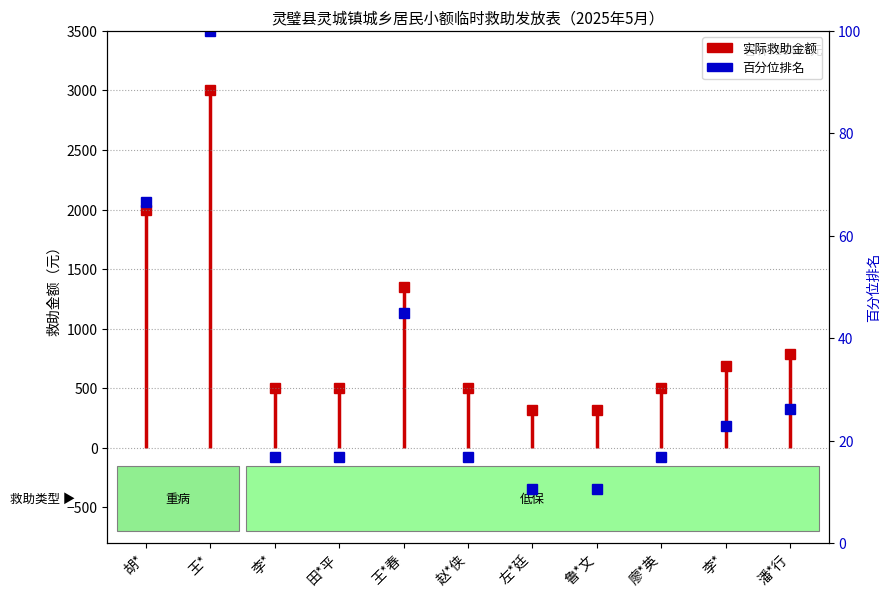

What is the average value?

1000